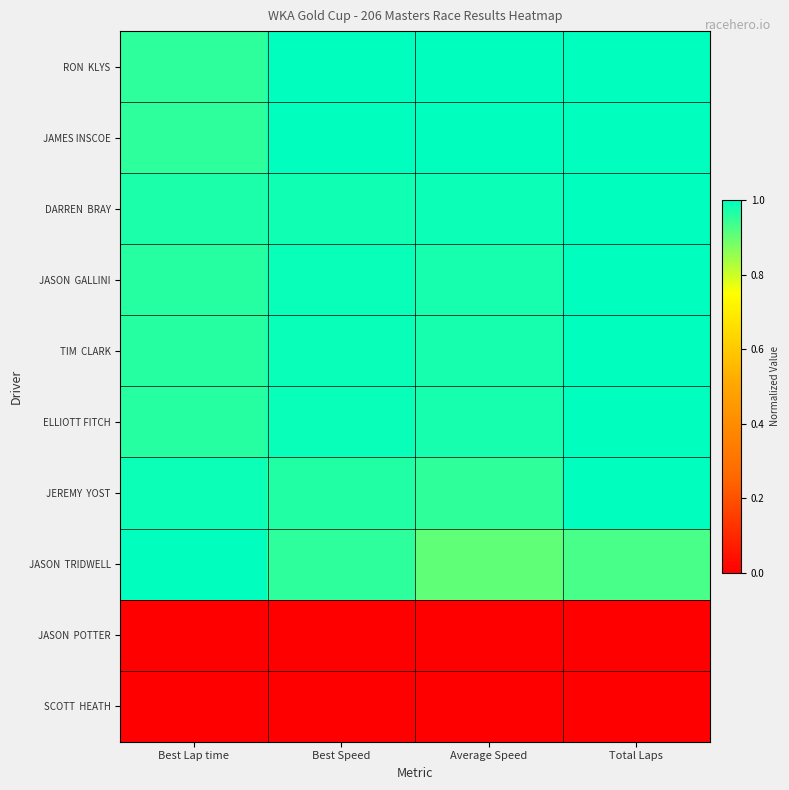

Which series has the largest range (max minus min)?

JASON TRIDWELL